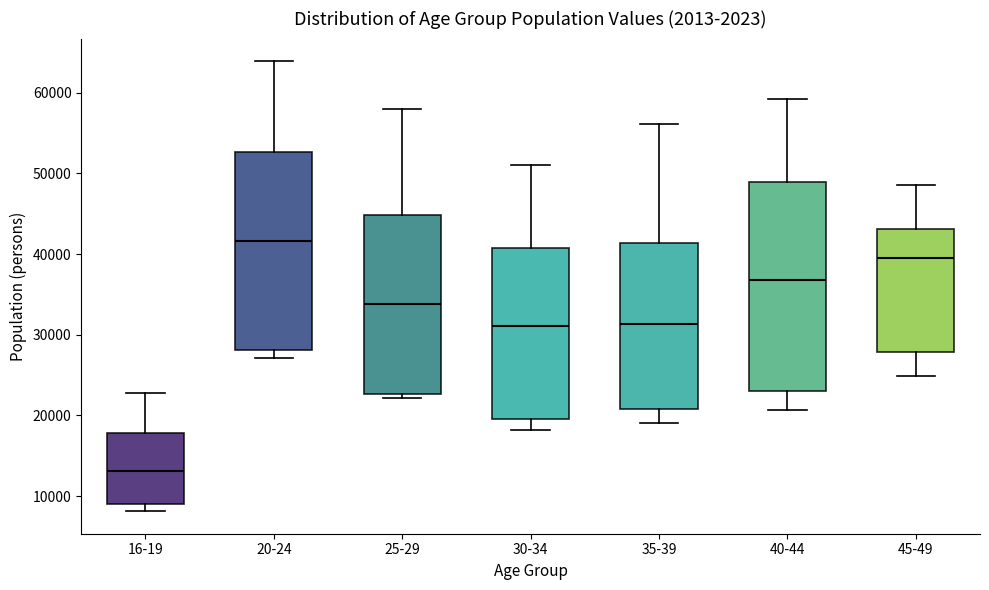

Reading left to right, read every box against the y-axis: the position of its median line, the range the box covers, and the ends of its whiskers. The values are not printed on the chart, so give them approximately, as read against the axis.

16-19: median 13000, box 9000 to 18000, whiskers 8000 to 23000
20-24: median 42000, box 28000 to 53000, whiskers 27000 to 64000
25-29: median 34000, box 23000 to 45000, whiskers 22000 to 58000
30-34: median 31000, box 20000 to 41000, whiskers 18000 to 51000
35-39: median 31000, box 21000 to 41000, whiskers 19000 to 56000
40-44: median 37000, box 23000 to 49000, whiskers 21000 to 59000
45-49: median 39000, box 28000 to 43000, whiskers 25000 to 49000